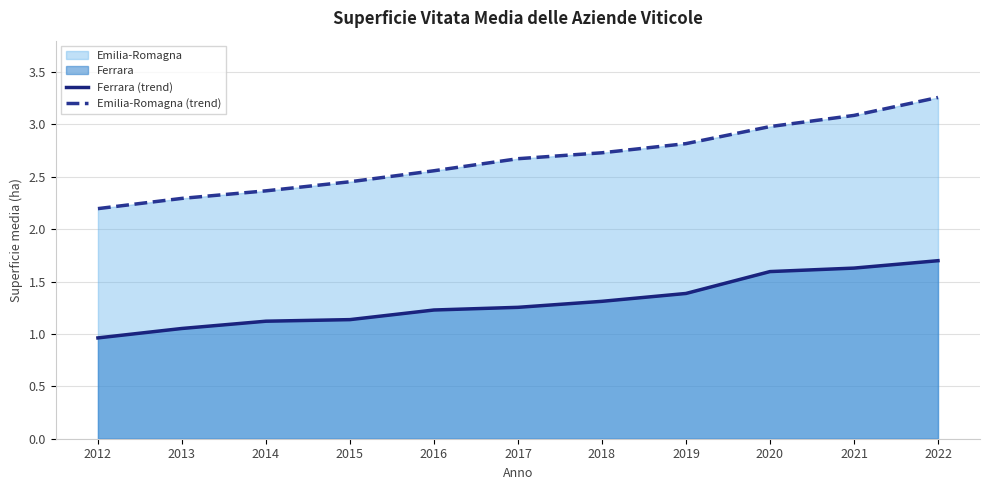

Reading left to right, what are all the values shown in this chart?

Ferrara (trend): 2012=1.0	2013=1.1	2014=1.1	2015=1.1	2016=1.2	2017=1.3	2018=1.3	2019=1.4	2020=1.6	2021=1.6	2022=1.7
Emilia-Romagna (trend): 2012=2.2	2013=2.3	2014=2.4	2015=2.5	2016=2.6	2017=2.7	2018=2.7	2019=2.8	2020=3.0	2021=3.1	2022=3.3